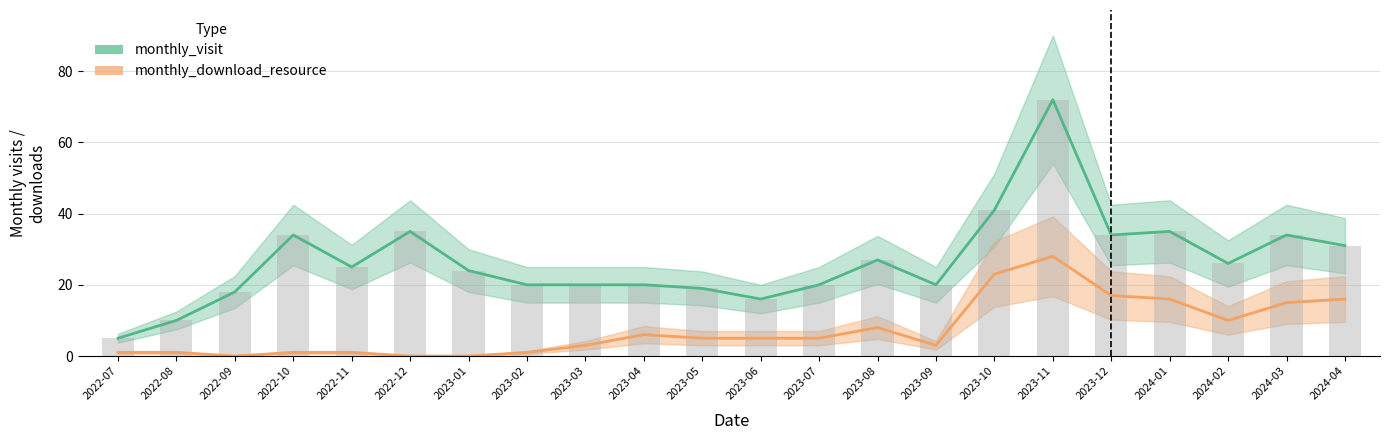

What is the difference between the highest and lowest values at 2022-07?

4